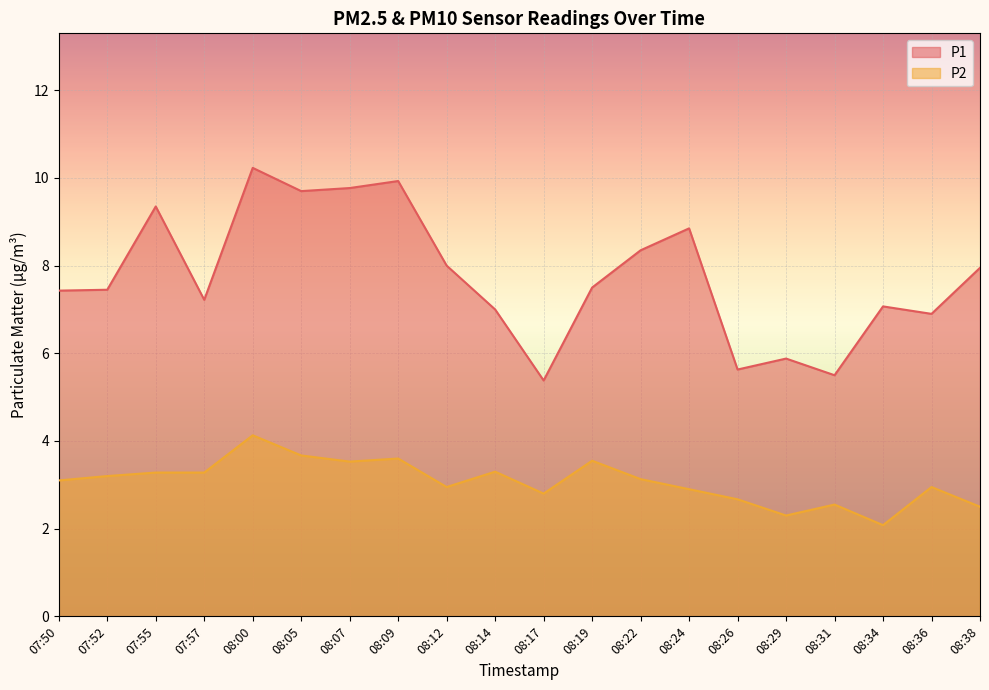

Does the chart display data point markers on the line(s)?

No